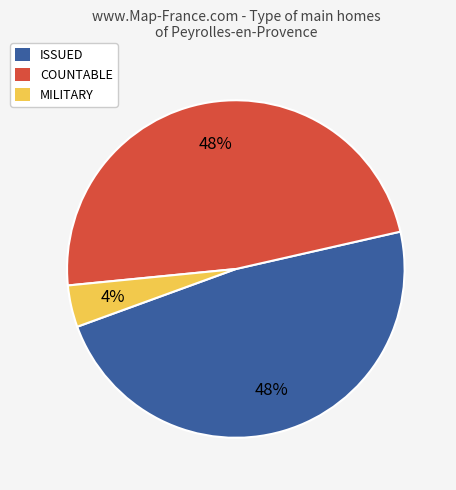

Is there any slice that represents more than half of the pie?

No